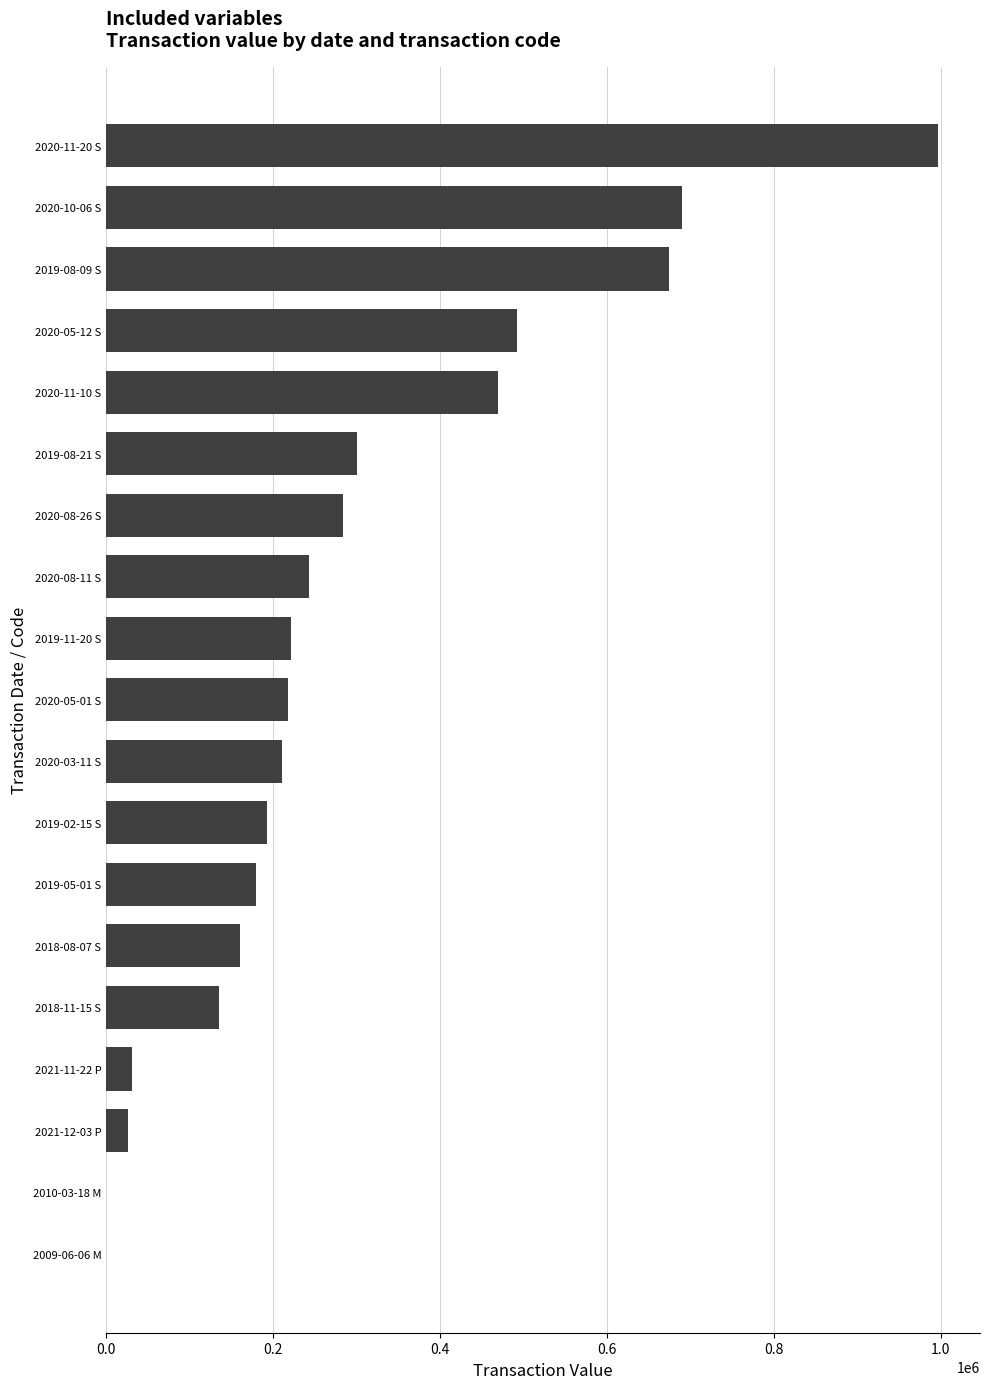

What is the maximum value shown in the chart?

997439